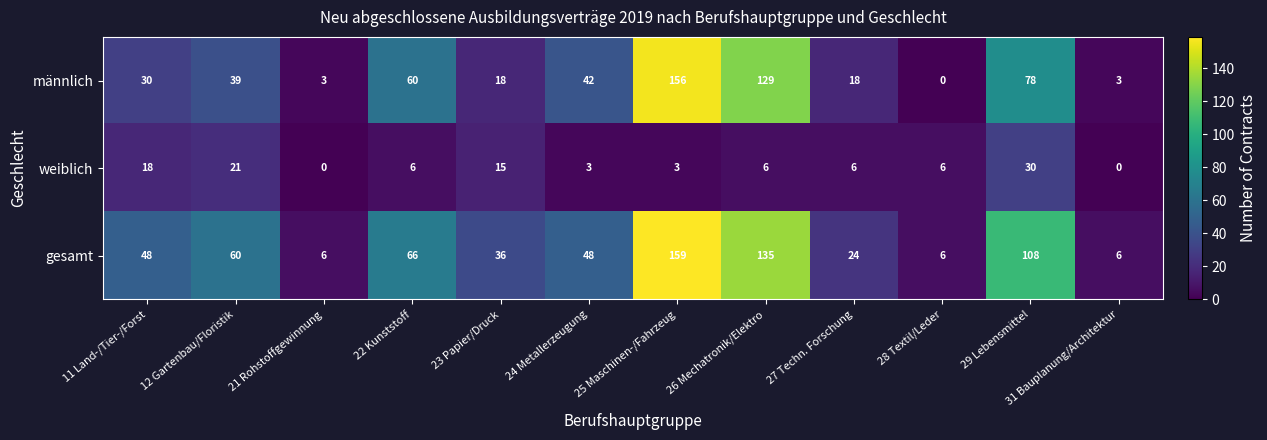

What is the difference between the gesamt values at 22 Kunststoff and 31 Bauplanung/Architektur?

60